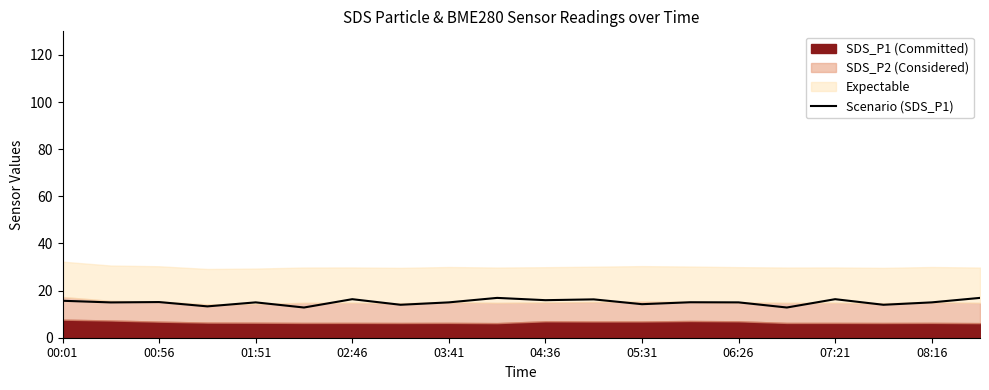

Is it true that Scenario (SDS_P1) equals 16.4 at 07:21?

True